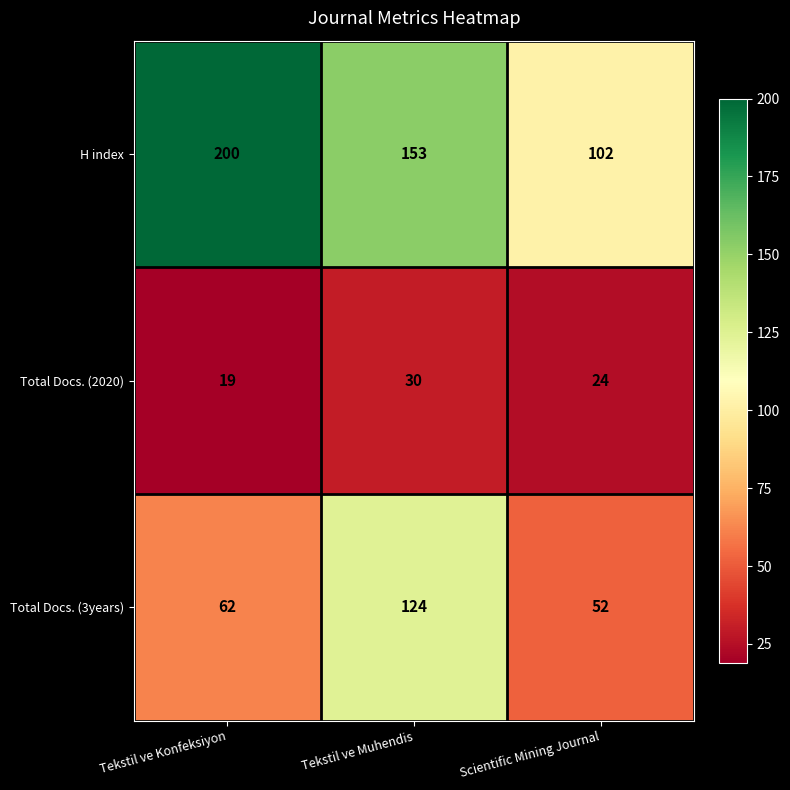

At which category is the sum across all series the highest?

Tekstil ve Muhendis